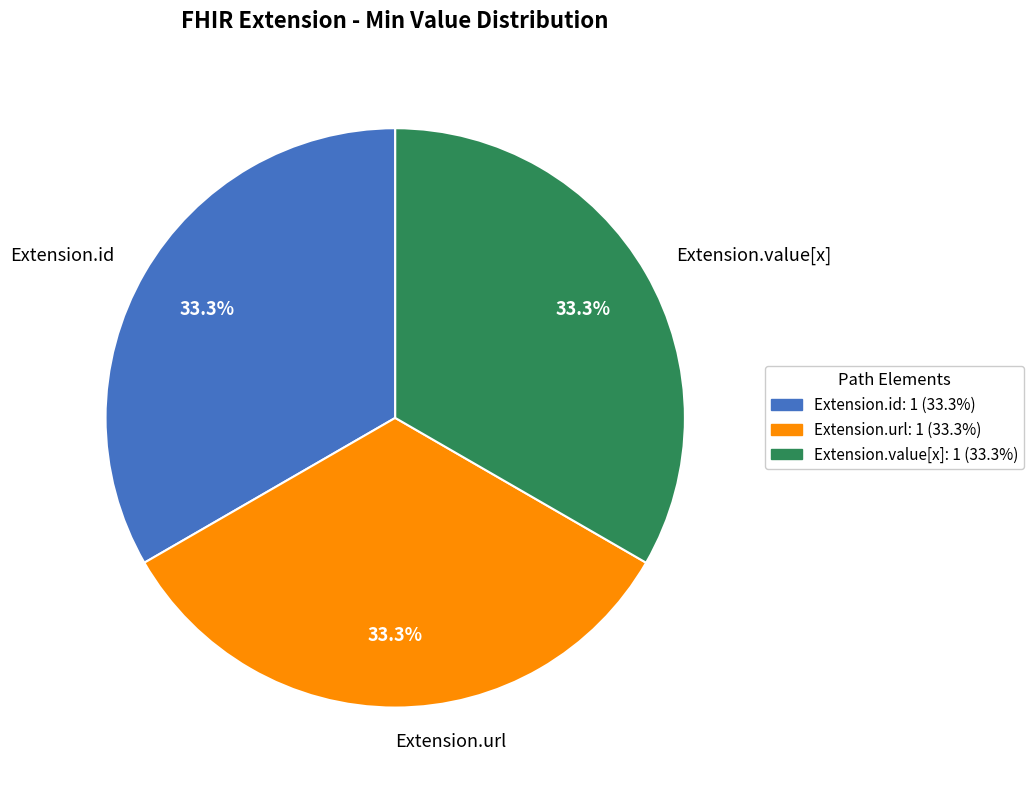

Does Extension.value[x] account for over 50% of the chart?

No